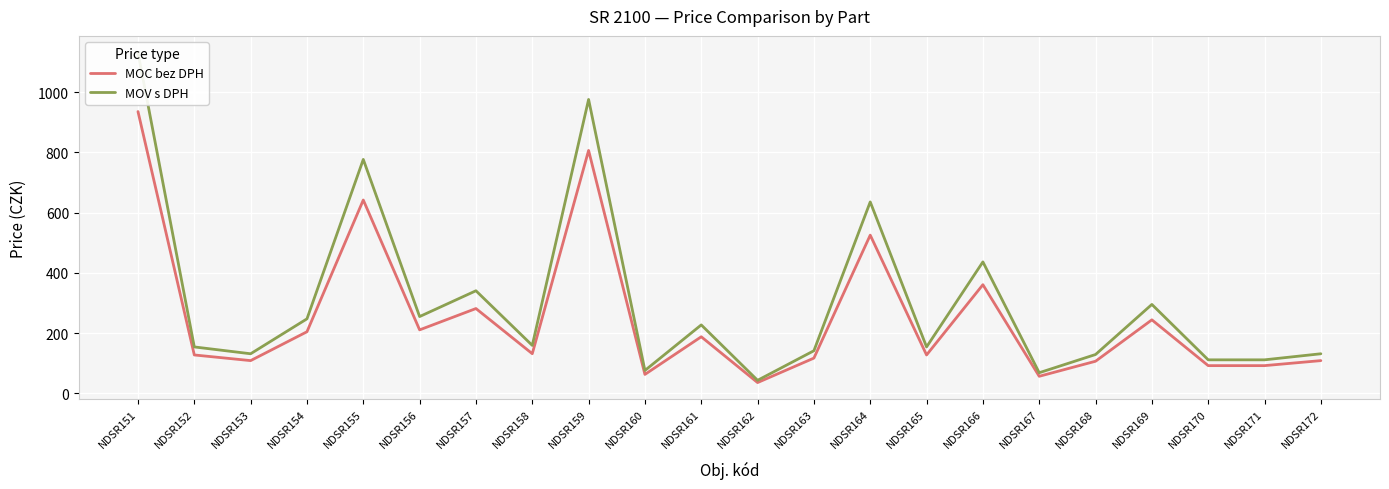

Which label corresponds to the smallest value in the chart?

NDSR162